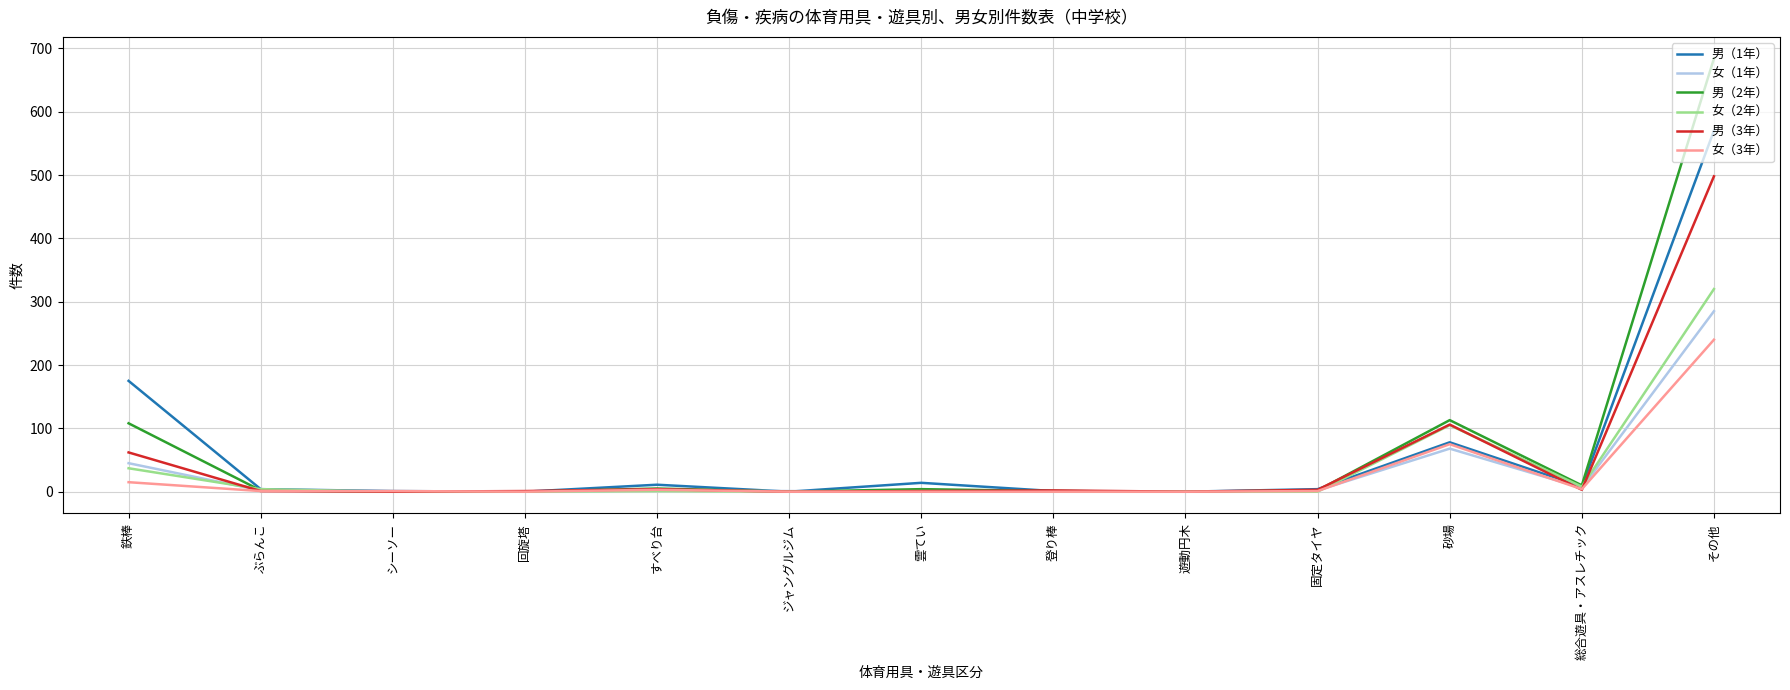

Which series changed the most between ジャングルジム and 砂場?

男（2年）